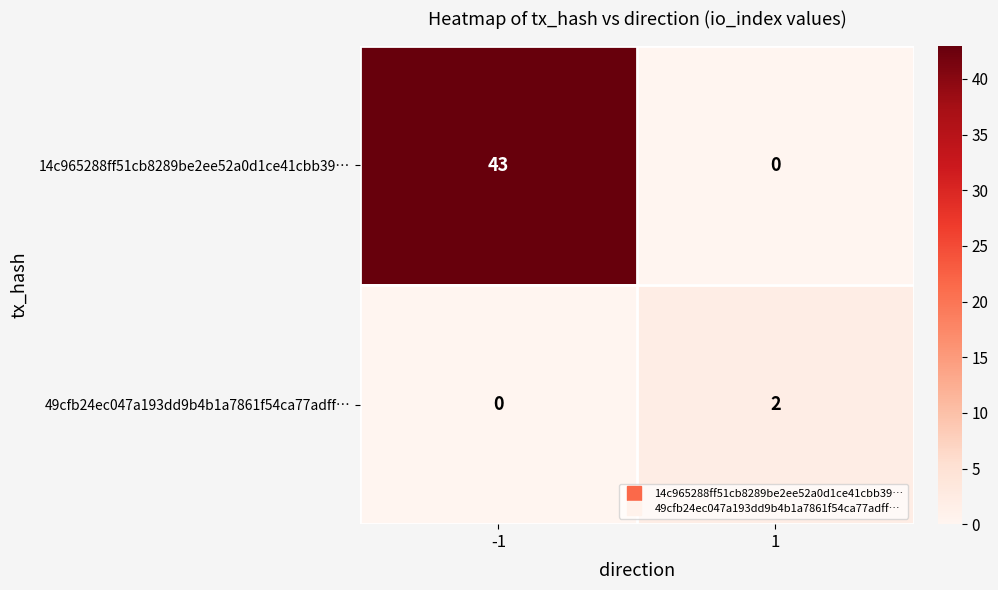

Rank the series by their average value, from highest to lowest.

14c965288ff51cb8289be2ee52a0d1ce41cbb39…, 49cfb24ec047a193dd9b4b1a7861f54ca77adff…